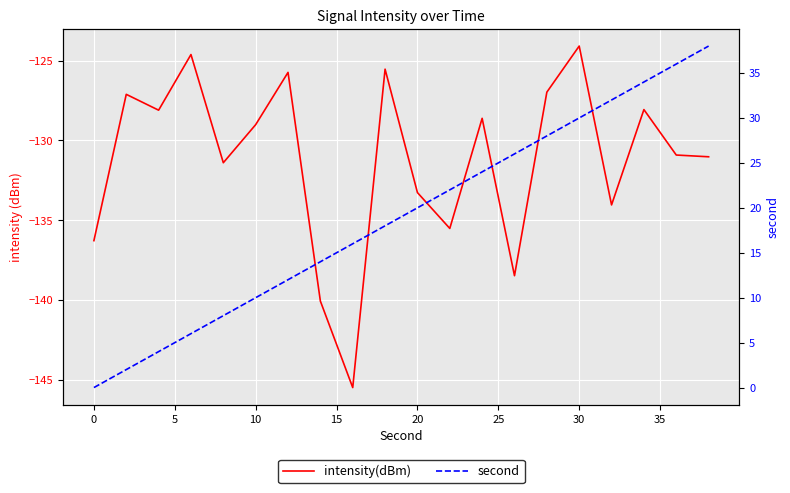

What are all the series names shown in the legend?

intensity(dBm), second